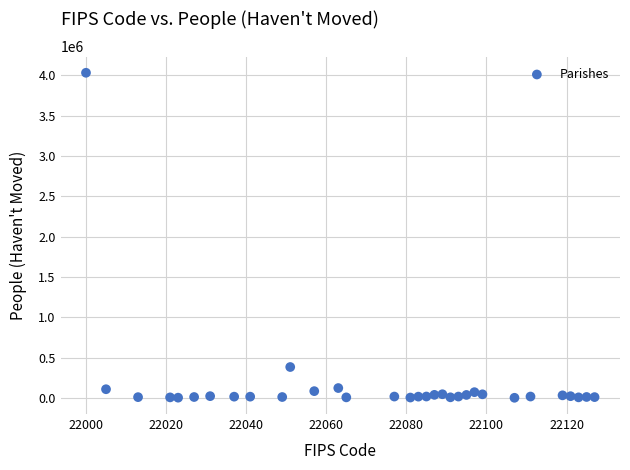

What is the range of Y values (max minus min)?

4028588